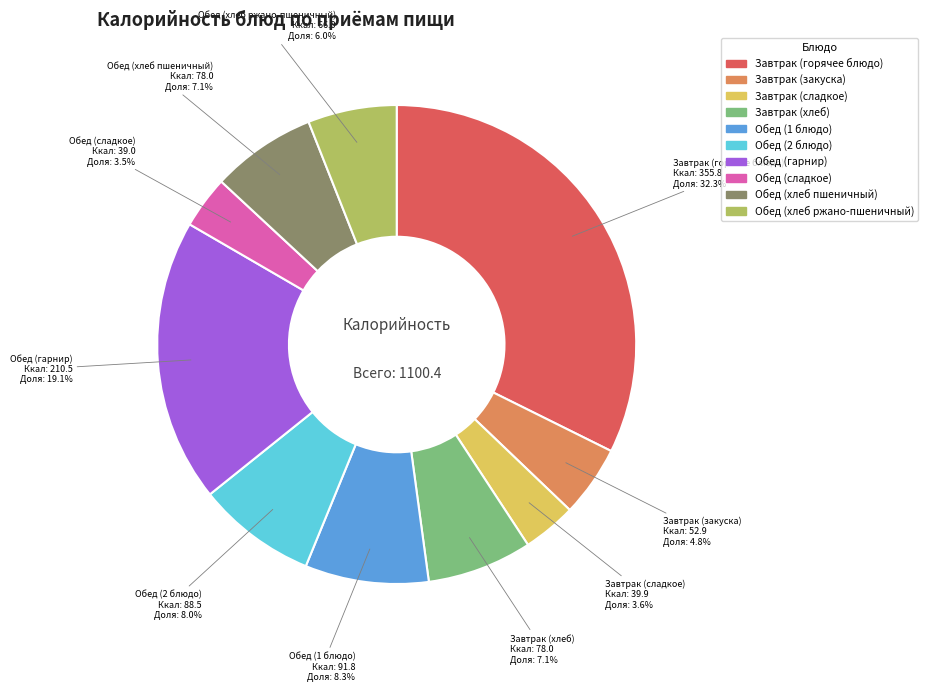

What is the ratio of the value at Обед (сладкое) to the value at Завтрак (хлеб)?

0.5